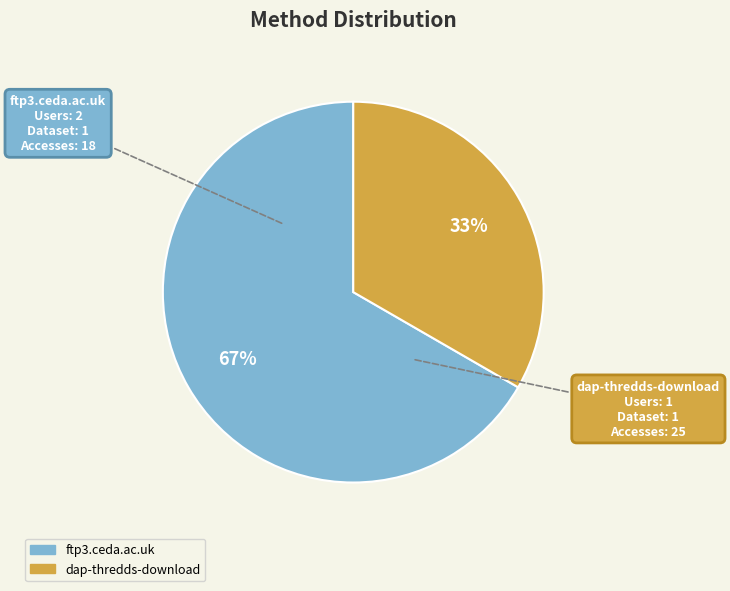

To the nearest percent, what portion does ftp3.ceda.ac.uk represent?

67%